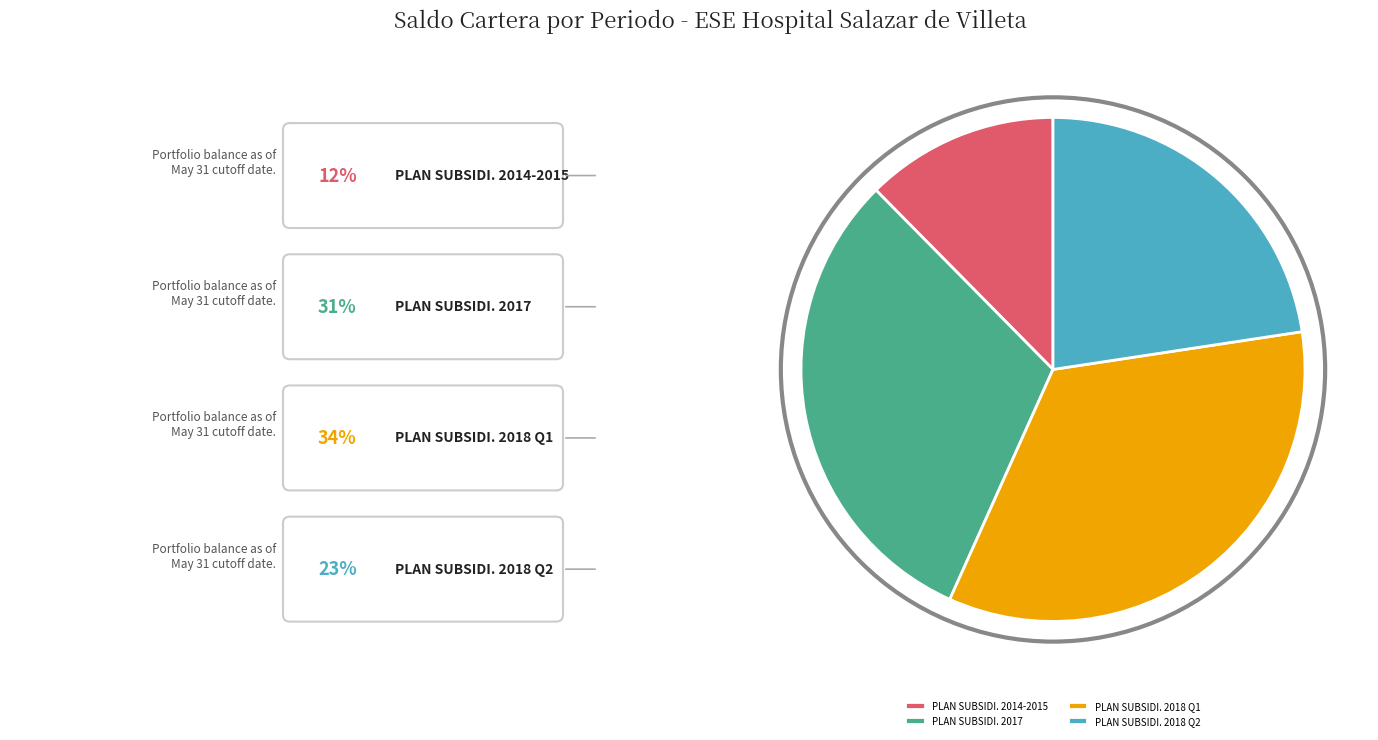

Does PLAN SUBSIDI. 2018 Q1 represent more than half of the total?

No